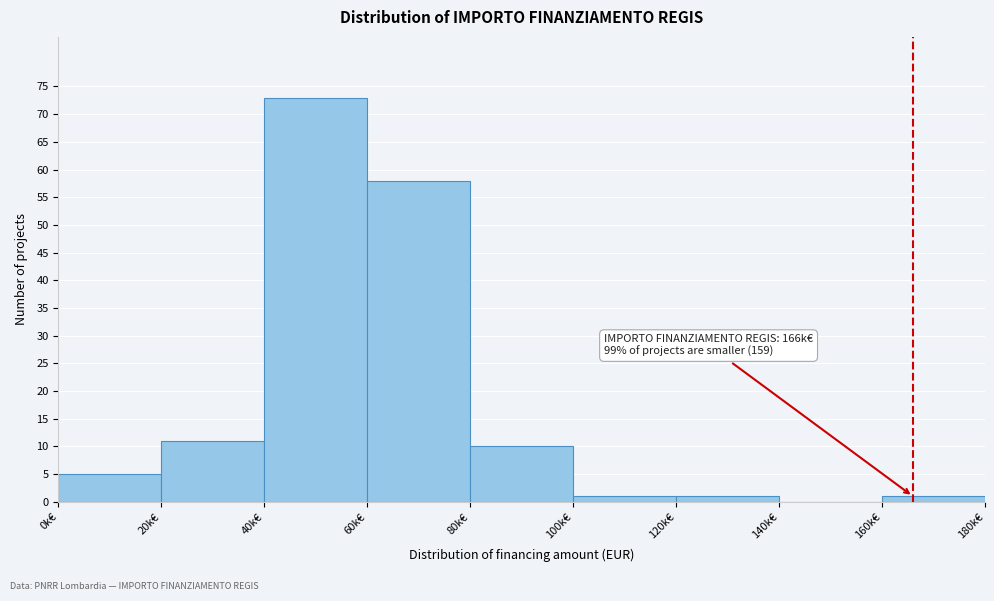

Reading left to right, list all the values displayed in this chart.

0k€=5	20k€=11	40k€=73	60k€=58	80k€=10	100k€=1	120k€=1	140k€=0	160k€=1